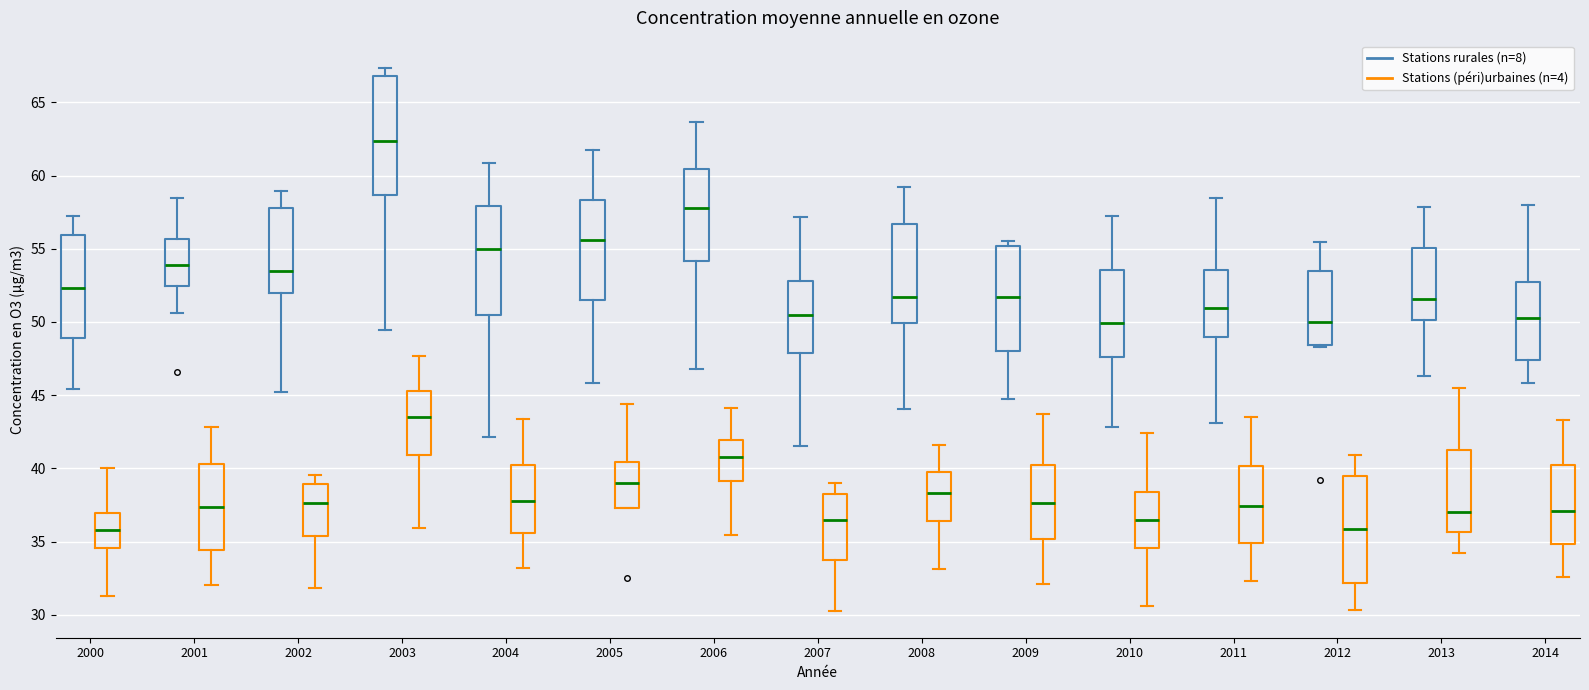

Reading left to right, read every box against the y-axis: the position of its median line, the range the box covers, and the ends of its whiskers. The values are not printed on the chart, so give them approximately, as read against the axis.

2000 (Stations rurales (n=8)): median 52.5, box 49.0 to 56.0, whiskers 45.5 to 57.5
2000 (Stations (péri)urbaines (n=4)): median 36.0, box 34.5 to 37.0, whiskers 31.5 to 40.0
2001 (Stations rurales (n=8)): median 54.0, box 52.5 to 55.5, whiskers 50.5 to 58.5
2001 (Stations (péri)urbaines (n=4)): median 37.5, box 34.5 to 40.5, whiskers 32.0 to 43.0
2002 (Stations rurales (n=8)): median 53.5, box 52.0 to 58.0, whiskers 45.0 to 59.0
2002 (Stations (péri)urbaines (n=4)): median 37.5, box 35.5 to 39.0, whiskers 32.0 to 39.5
2003 (Stations rurales (n=8)): median 62.5, box 58.5 to 67.0, whiskers 49.5 to 67.5
2003 (Stations (péri)urbaines (n=4)): median 43.5, box 41.0 to 45.5, whiskers 36.0 to 47.5
2004 (Stations rurales (n=8)): median 55.0, box 50.5 to 58.0, whiskers 42.0 to 61.0
2004 (Stations (péri)urbaines (n=4)): median 38.0, box 35.5 to 40.0, whiskers 33.0 to 43.5
2005 (Stations rurales (n=8)): median 55.5, box 51.5 to 58.5, whiskers 46.0 to 61.5
2005 (Stations (péri)urbaines (n=4)): median 39.0, box 37.5 to 40.5, whiskers 37.5 to 44.5
2006 (Stations rurales (n=8)): median 58.0, box 54.0 to 60.5, whiskers 47.0 to 63.5
2006 (Stations (péri)urbaines (n=4)): median 41.0, box 39.0 to 42.0, whiskers 35.5 to 44.0
2007 (Stations rurales (n=8)): median 50.5, box 48.0 to 53.0, whiskers 41.5 to 57.0
2007 (Stations (péri)urbaines (n=4)): median 36.5, box 33.5 to 38.5, whiskers 30.5 to 39.0
2008 (Stations rurales (n=8)): median 51.5, box 50.0 to 56.5, whiskers 44.0 to 59.0
2008 (Stations (péri)urbaines (n=4)): median 38.5, box 36.5 to 39.5, whiskers 33.0 to 41.5
2009 (Stations rurales (n=8)): median 51.5, box 48.0 to 55.0, whiskers 44.5 to 55.5
2009 (Stations (péri)urbaines (n=4)): median 37.5, box 35.0 to 40.0, whiskers 32.0 to 43.5
2010 (Stations rurales (n=8)): median 50.0, box 47.5 to 53.5, whiskers 43.0 to 57.5
2010 (Stations (péri)urbaines (n=4)): median 36.5, box 34.5 to 38.5, whiskers 30.5 to 42.5
2011 (Stations rurales (n=8)): median 51.0, box 49.0 to 53.5, whiskers 43.0 to 58.5
2011 (Stations (péri)urbaines (n=4)): median 37.5, box 35.0 to 40.0, whiskers 32.5 to 43.5
2012 (Stations rurales (n=8)): median 50.0, box 48.5 to 53.5, whiskers 48.5 (just below the box's lower edge) to 55.5
2012 (Stations (péri)urbaines (n=4)): median 36.0, box 32.0 to 39.5, whiskers 30.5 to 41.0
2013 (Stations rurales (n=8)): median 51.5, box 50.0 to 55.0, whiskers 46.5 to 58.0
2013 (Stations (péri)urbaines (n=4)): median 37.0, box 35.5 to 41.5, whiskers 34.0 to 45.5
2014 (Stations rurales (n=8)): median 50.5, box 47.5 to 52.5, whiskers 46.0 to 58.0
2014 (Stations (péri)urbaines (n=4)): median 37.0, box 35.0 to 40.0, whiskers 32.5 to 43.5